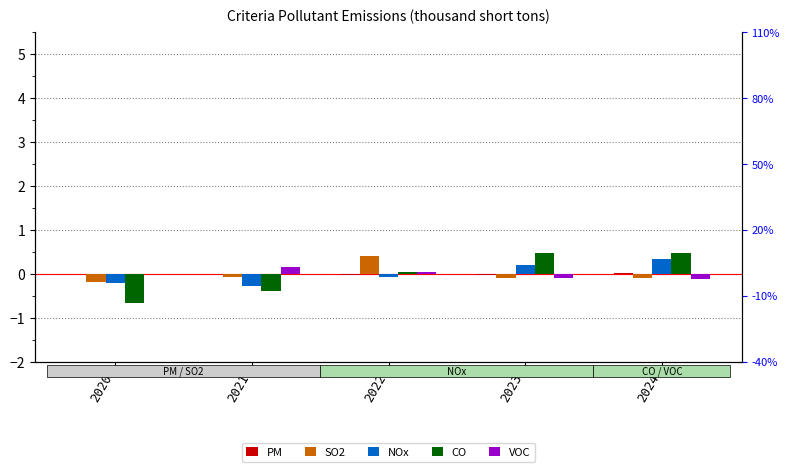

True or false: CO has a value of 0.8 at 2023.

False